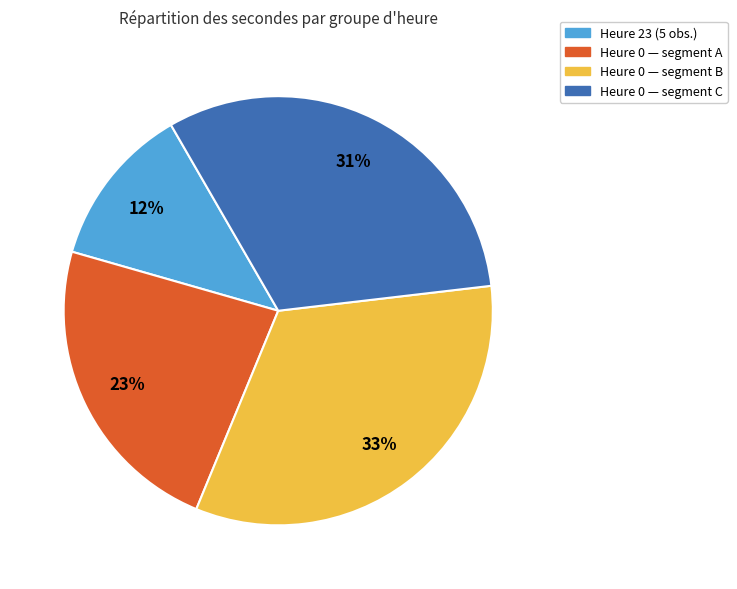

Does Heure 23 (5 obs.) represent more than half of the total?

No